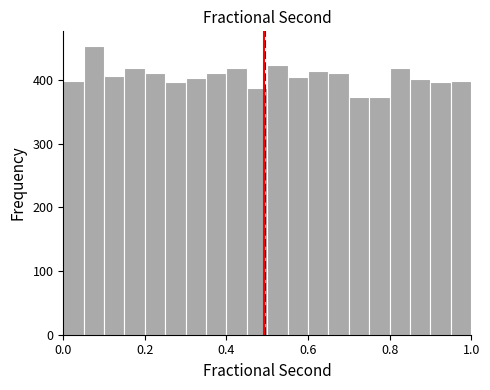

Around what value on the x-axis is the tallest bar? Give the approximate position of its centre, as read against the axis.

0.08